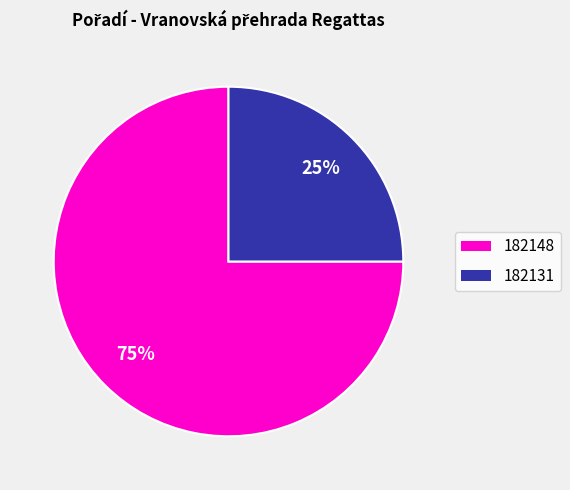

To the nearest percent, what is the average slice percentage?

50%